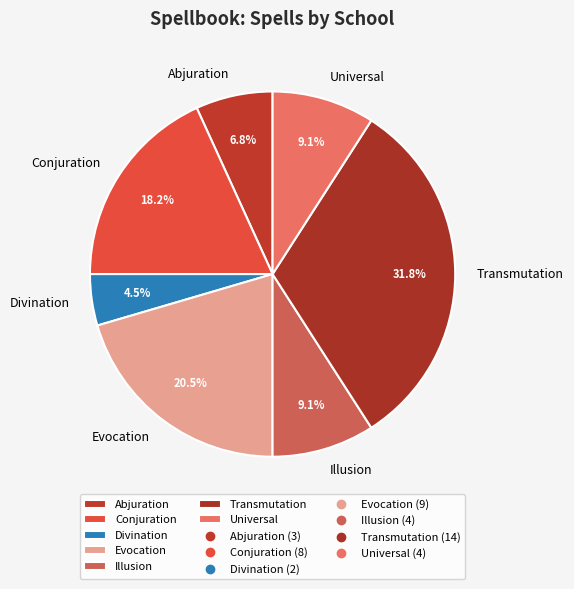

Which category has the smallest portion of the pie?

Divination